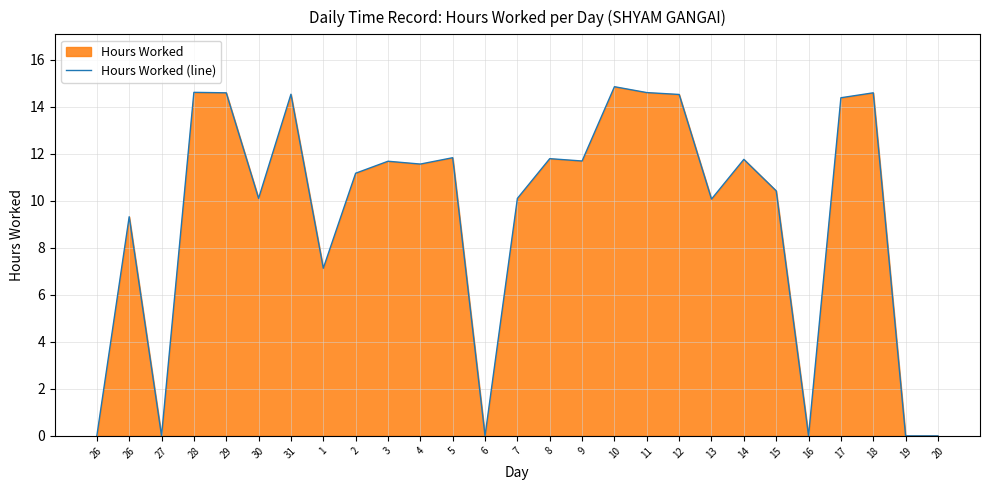

List the labels in order of value, largest first.

10, 28, 11, 29, 18, 31, 12, 17, 5, 8, 14, 9, 3, 4, 2, 15, 30, 7, 13, 26, 1, 26, 27, 6, 16, 19, 20